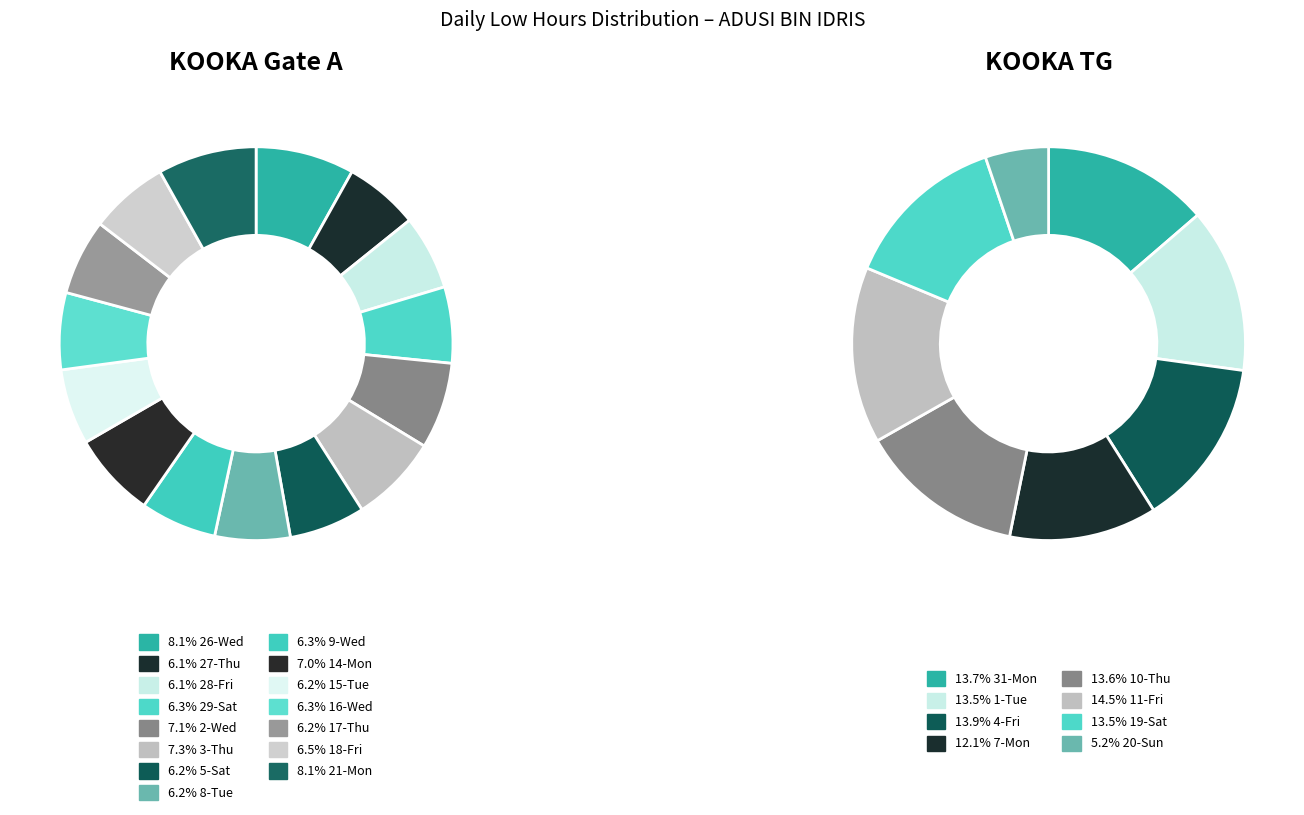

Does 31-Mon represent more than half of the total?

No